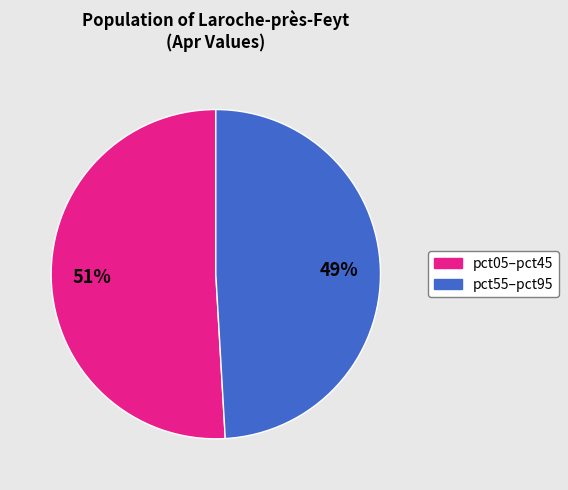

What is the largest slice in the pie chart?

pct05–pct45